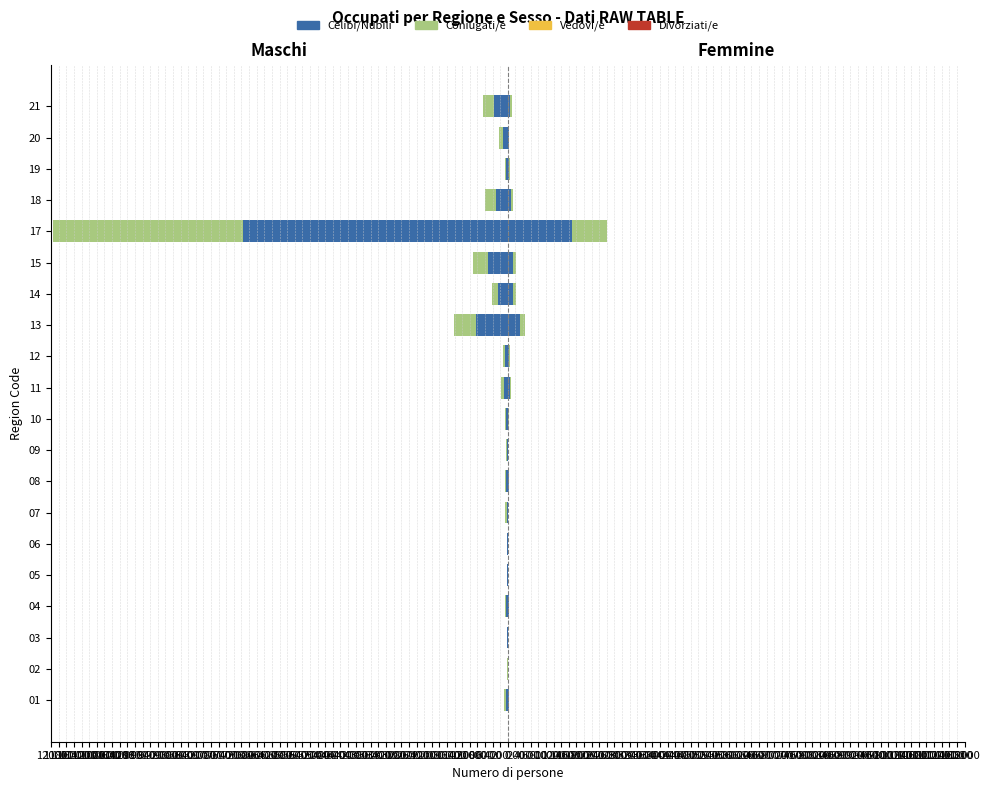

How many categories are shown in the chart?

20